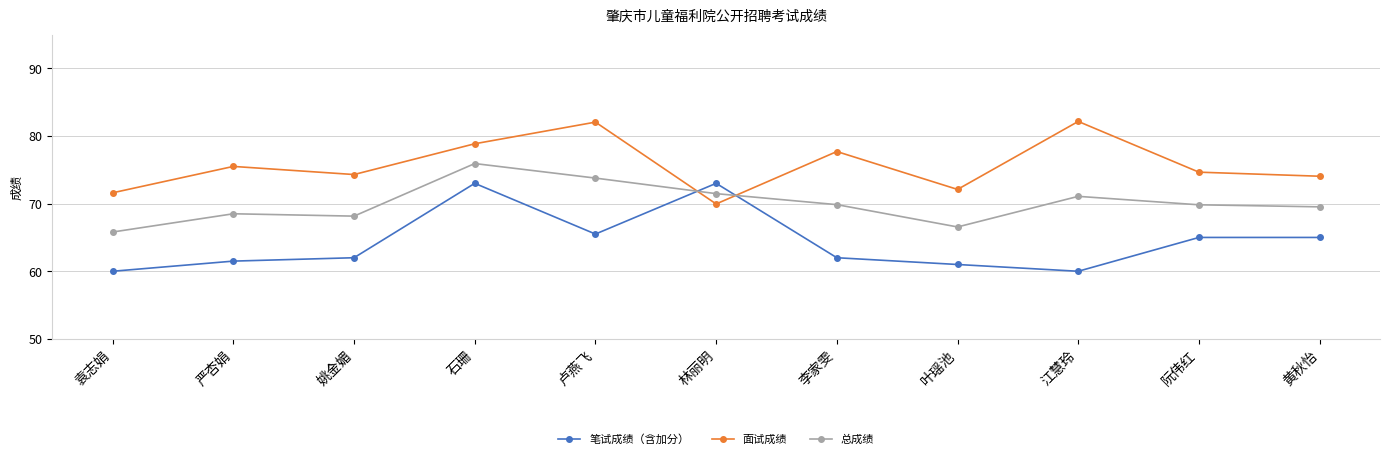

True or false: 笔试成绩（含加分） has more than 0 interior local peaks.

True